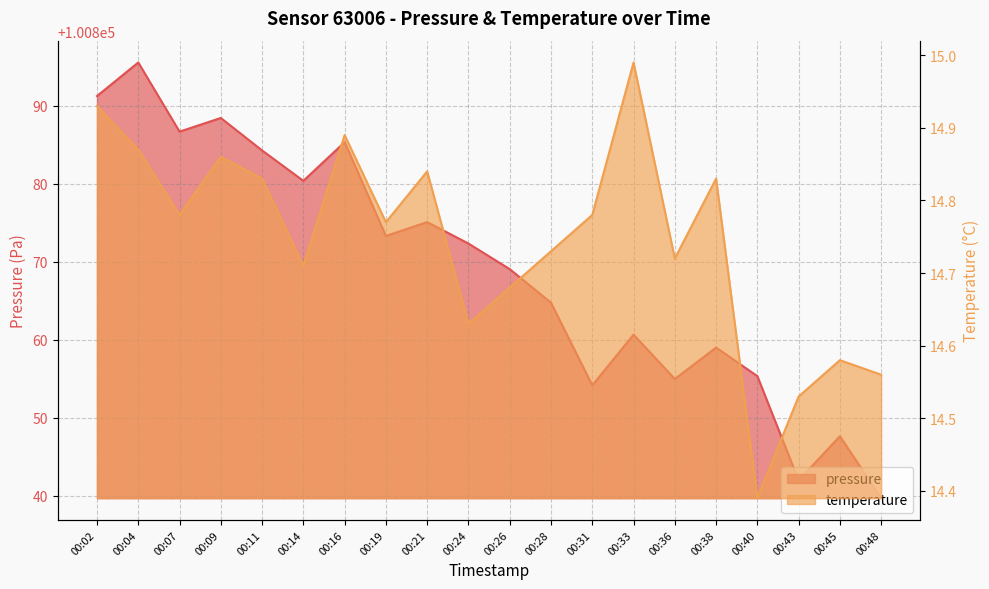

How many series are shown in this chart?

2